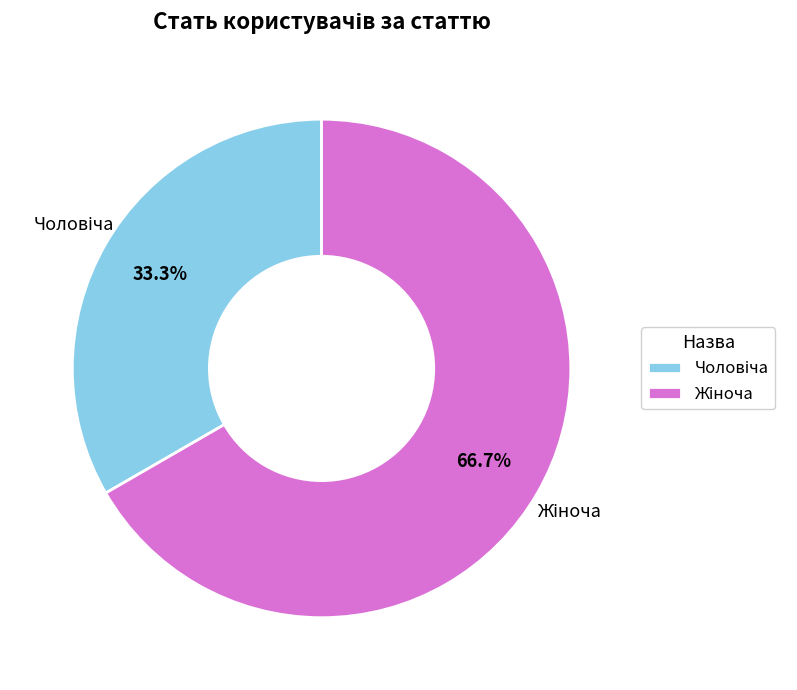

Between Жіноча and Чоловіча, which is larger?

Жіноча